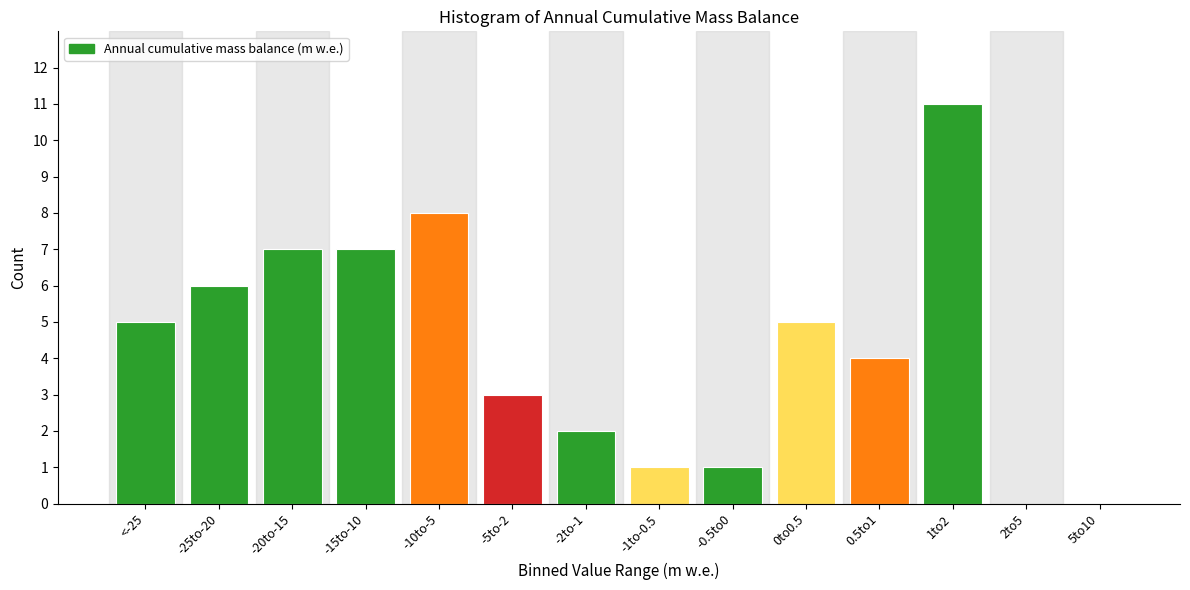

Reading left to right, list all the values displayed in this chart.

<-25=5	-25to-20=6	-20to-15=7	-15to-10=7	-10to-5=8	-5to-2=3	-2to-1=2	-1to-0.5=1	-0.5to0=1	0to0.5=5	0.5to1=4	1to2=11	2to5=0	5to10=0